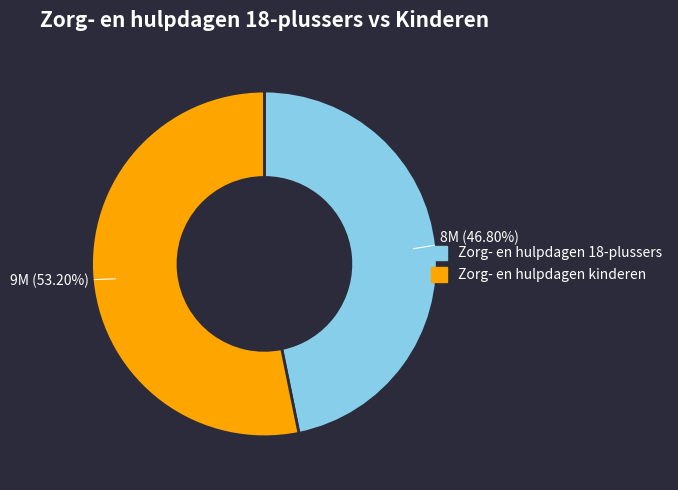

To the nearest percent, what is the average slice percentage?

50%